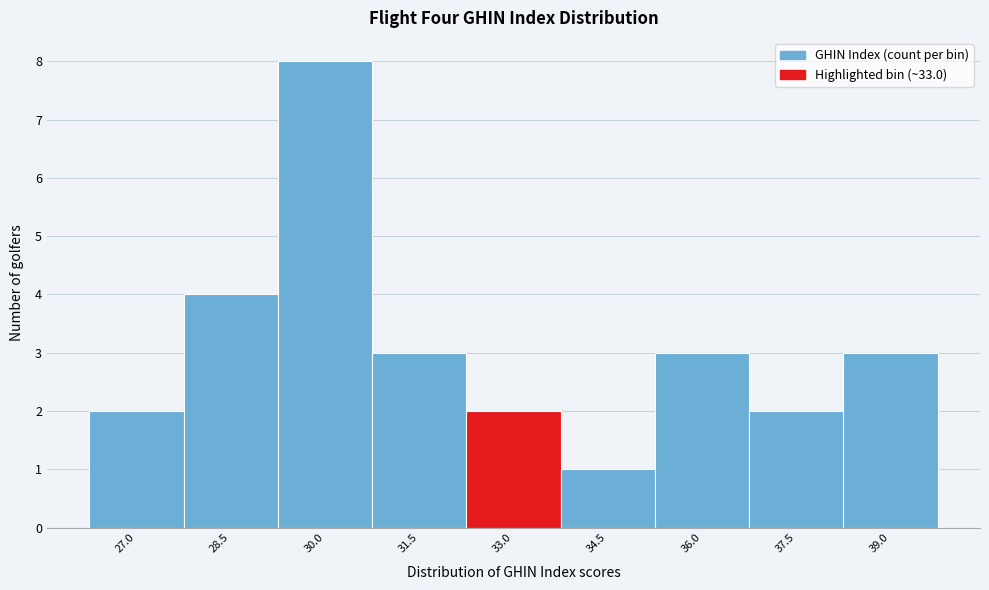

Reading left to right, list all the values displayed in this chart.

2	4	8	3	2	1	3	2	3